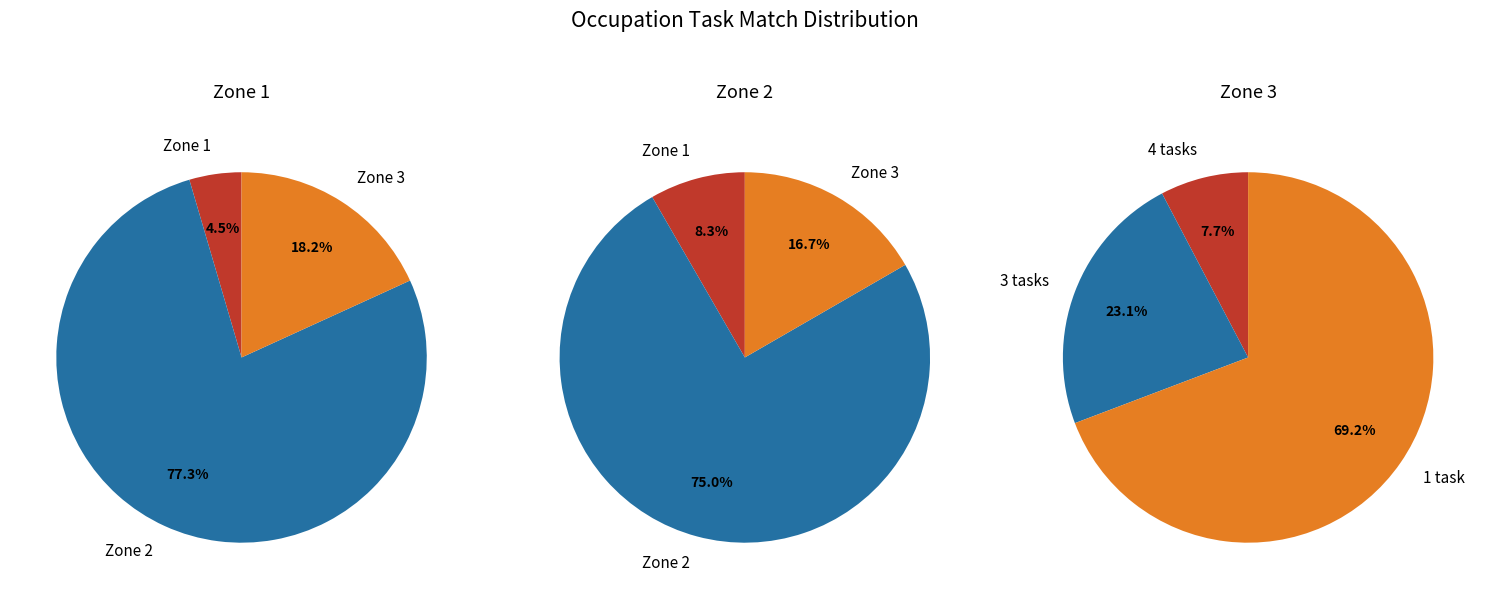

Does Loading and Moving Machine Operators represent more than half of the total?

No